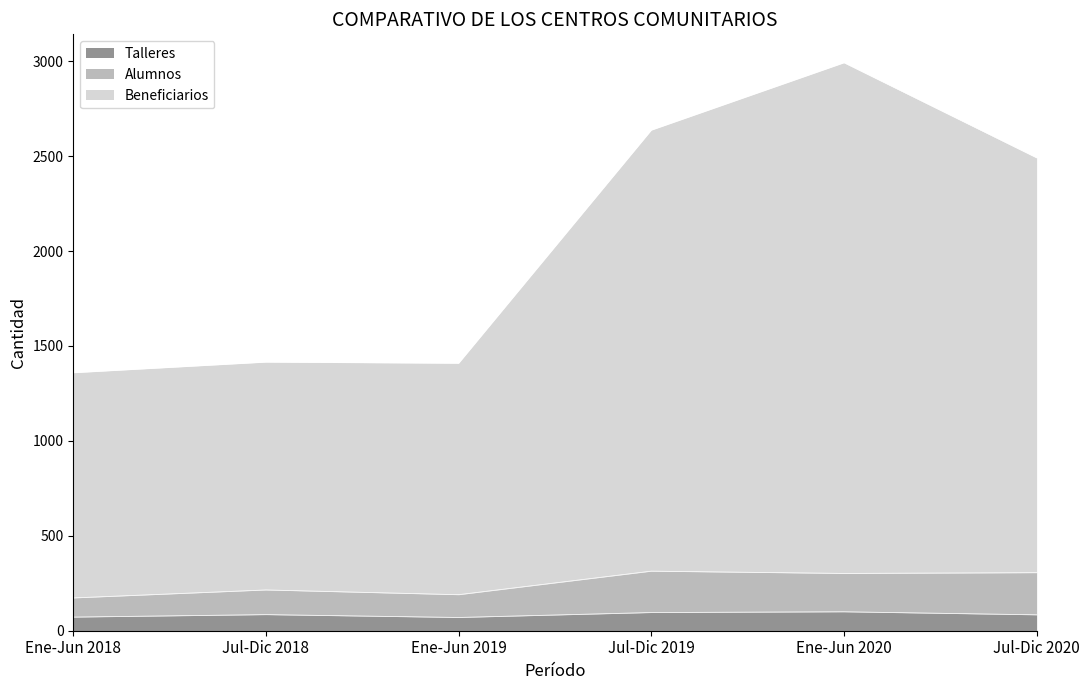

Which category has the highest value across all series?

Ene-Jun 2020